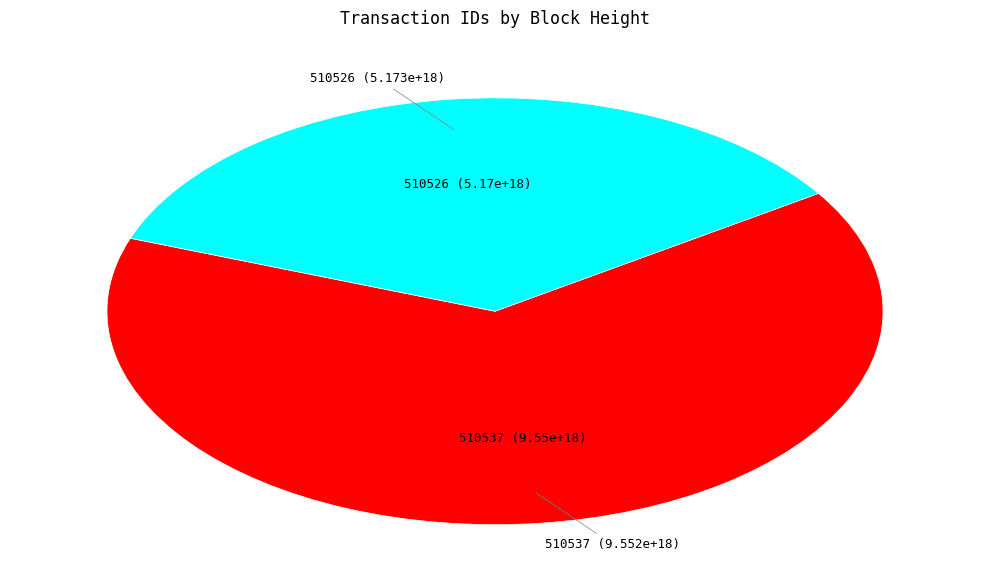

Does any single category account for the majority?

Yes